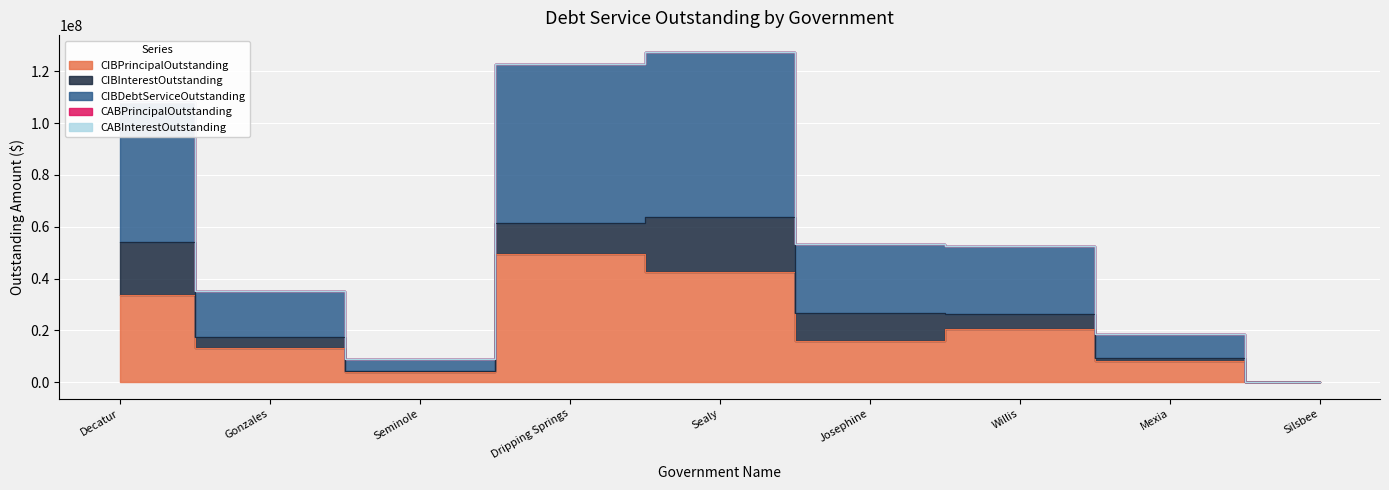

True or false: CIBInterestOutstanding and CABInterestOutstanding intersect in this chart.

False